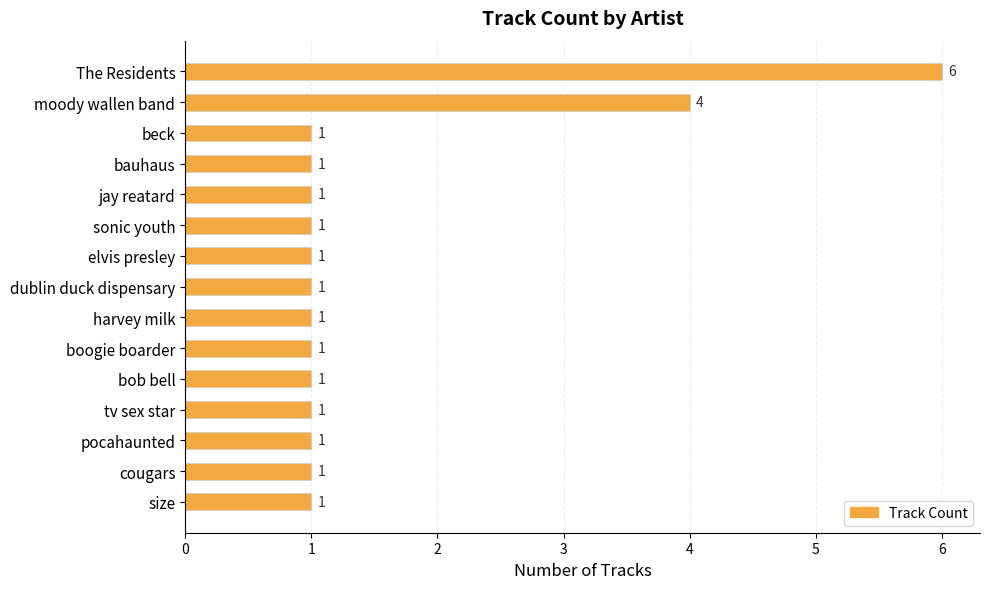

How many bars are there in total?

15